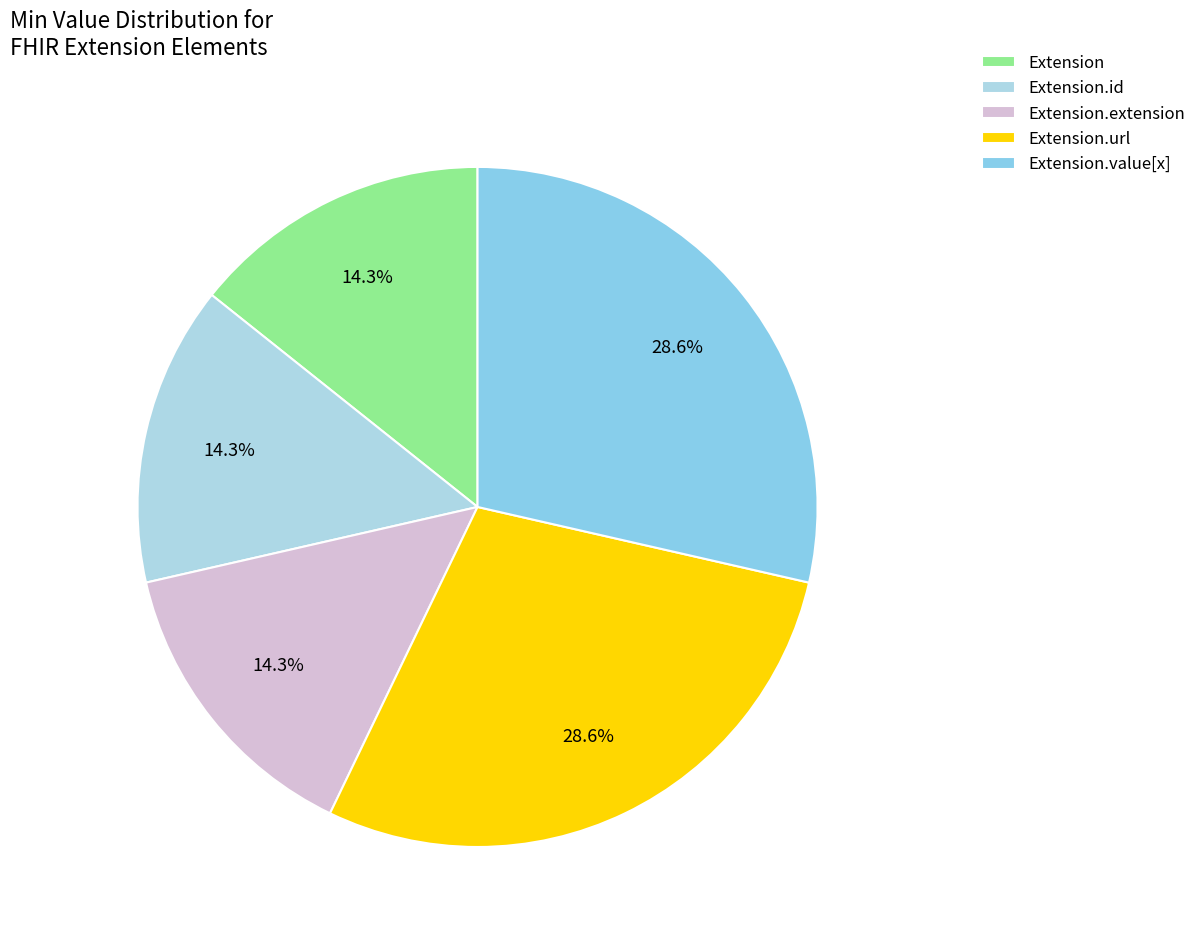

Which has a higher value, Extension.value[x] or Extension.extension?

Extension.value[x]